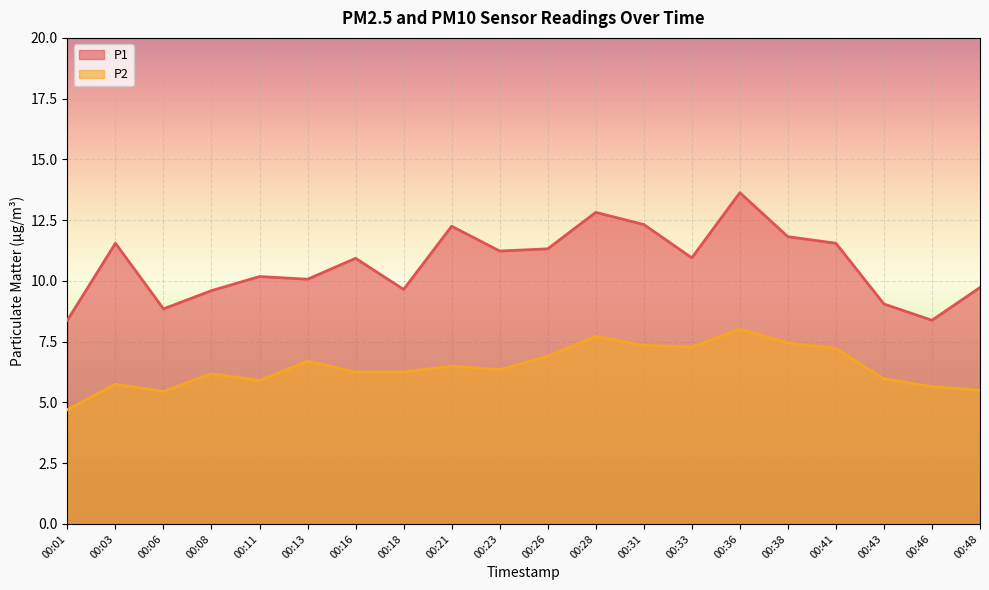

Reading left to right, transcribe all the data shown in this chart.

P1: 8.4	11.6	8.8	9.6	10.2	10.1	10.9	9.7	12.2	11.2	11.3	12.8	12.3	10.9	13.6	11.8	11.6	9.1	8.4	9.7
P2: 4.7	5.8	5.5	6.2	5.9	6.7	6.2	6.2	6.5	6.3	6.9	7.7	7.3	7.3	8.0	7.5	7.2	6.0	5.7	5.5